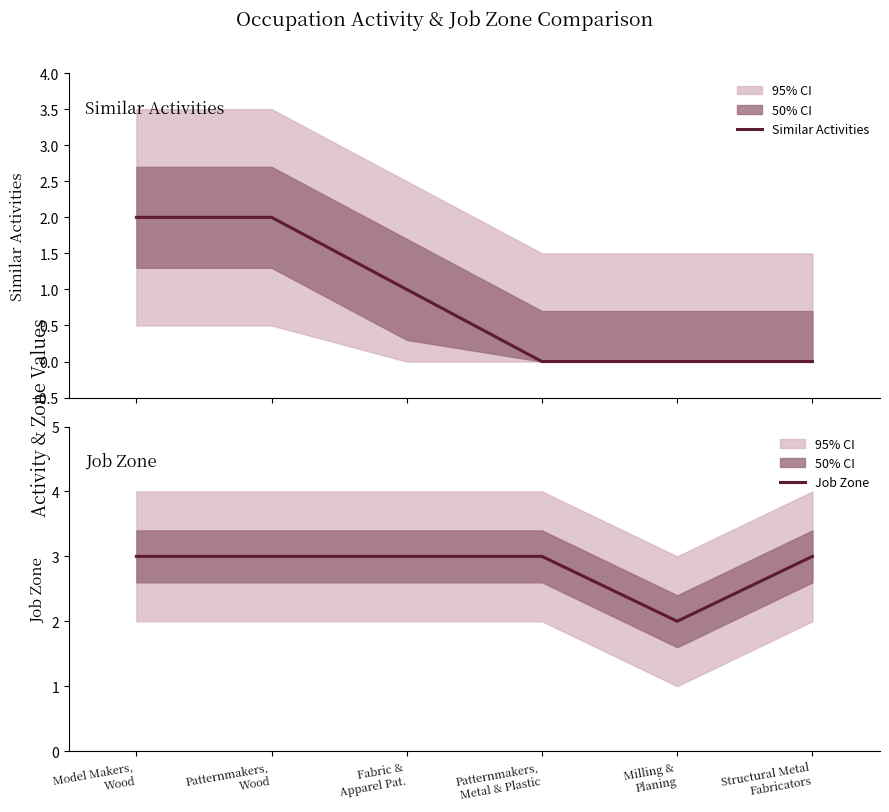

True or false: Similar Activities and Job Zone intersect in this chart.

False